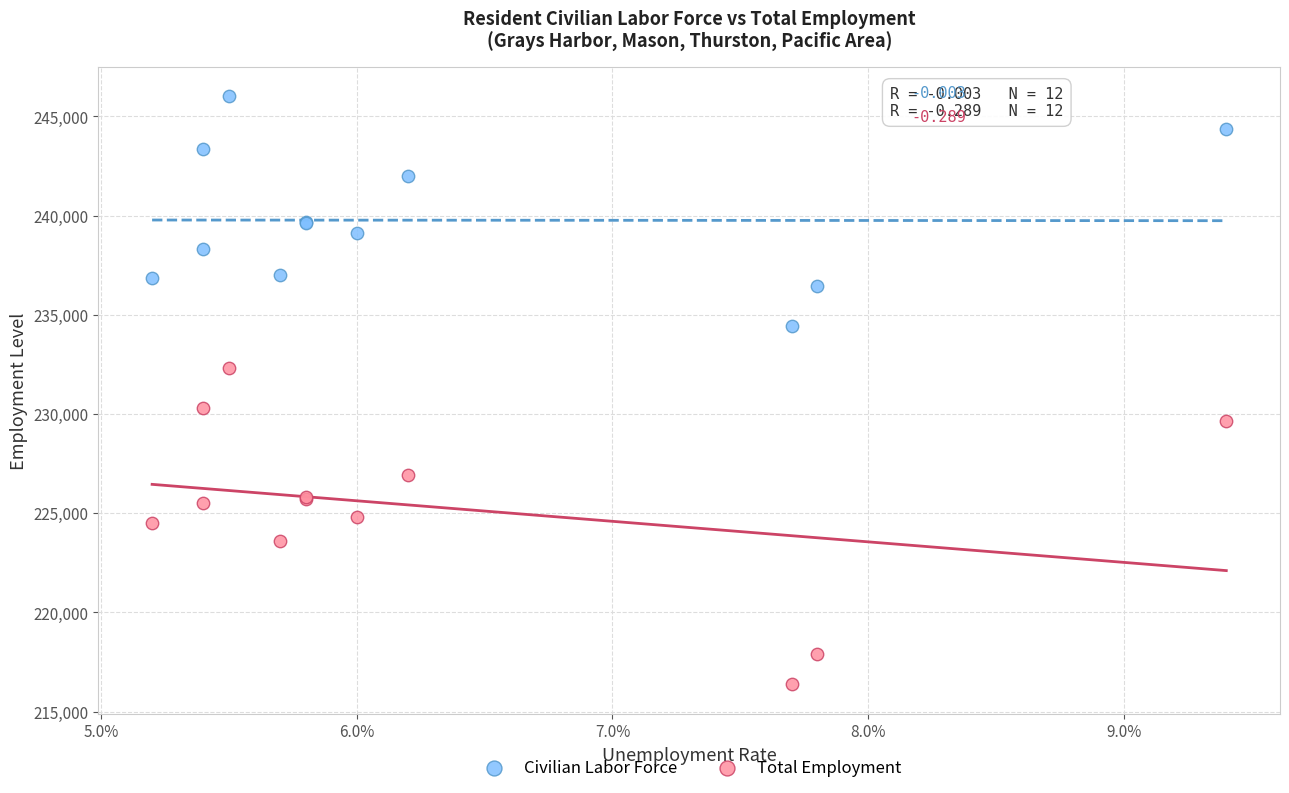

Which series has the largest Y range (max minus min)?

Total Employment